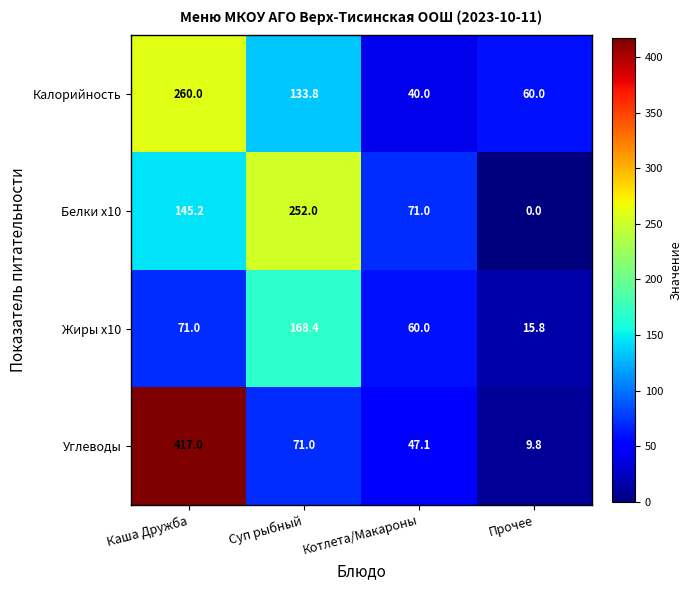

Which label corresponds to the largest value in the chart?

Каша Дружба